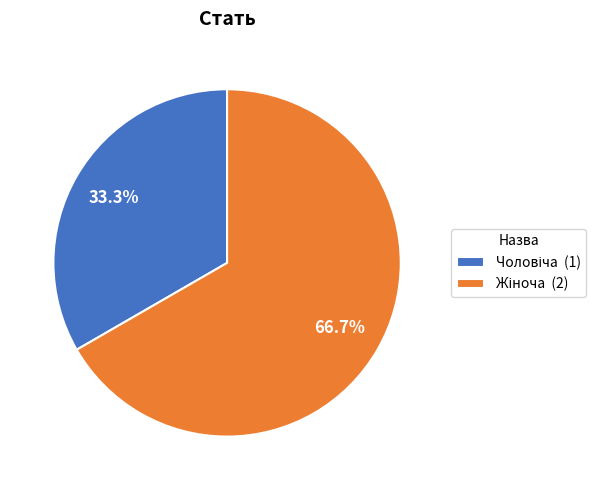

How many segments does this pie chart have?

2